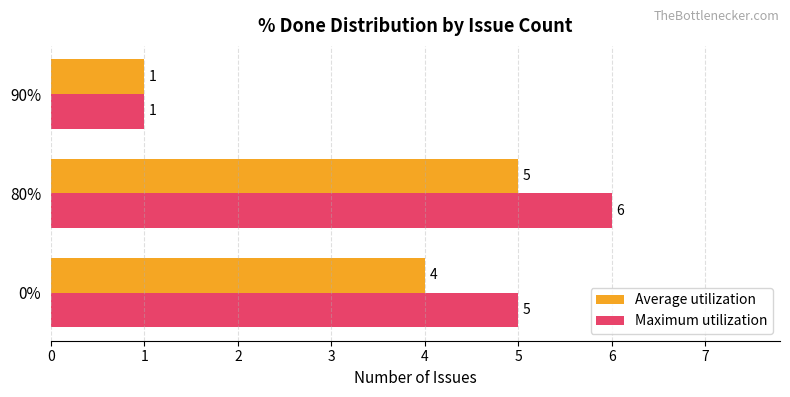

How many Average utilization values are between 1 and 5?

3